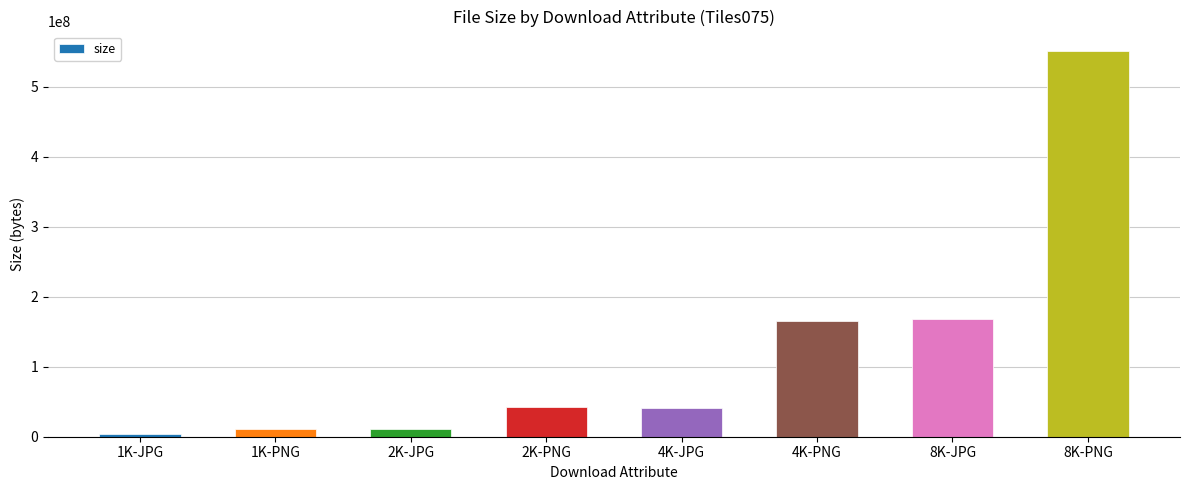

What is the sum of all values?

992661564